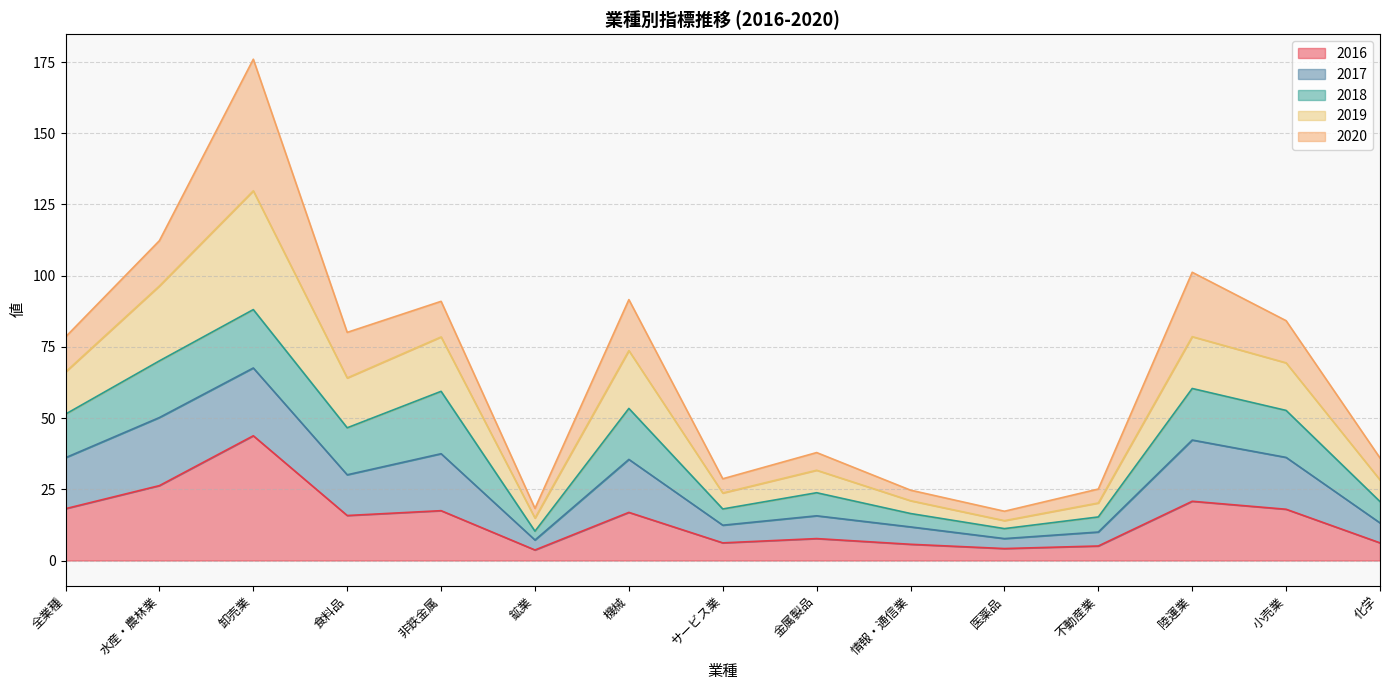

What is the highest value of the 2016 series?

43.8